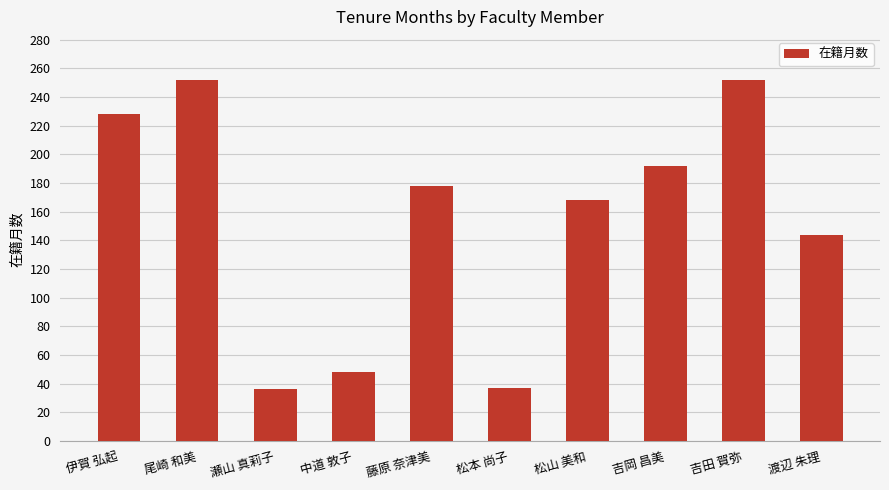

Where does the data first go above 178?

伊賀 弘起